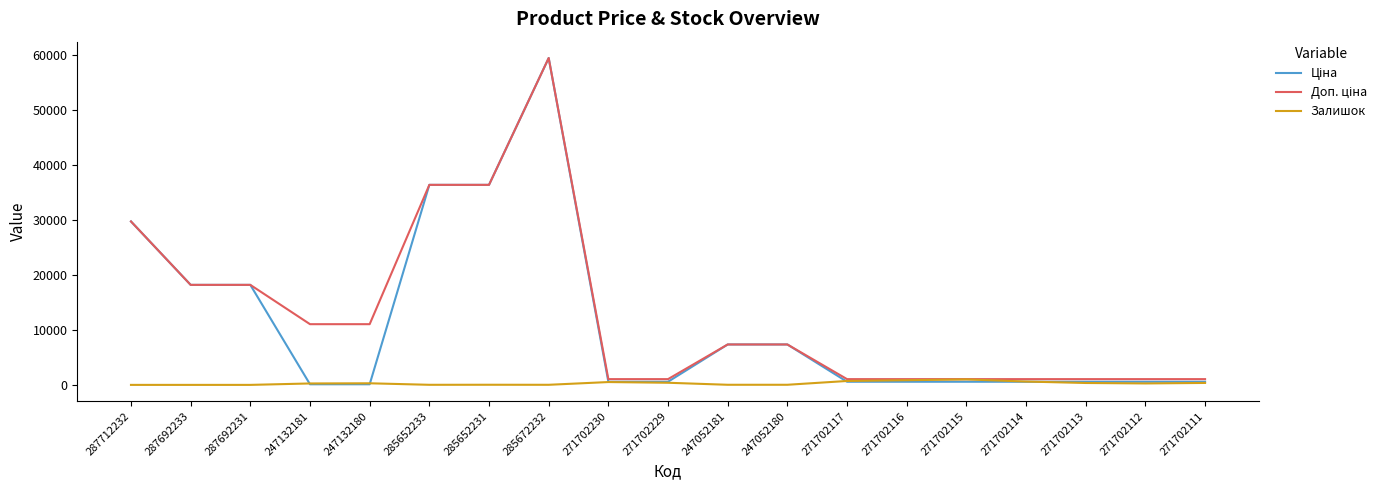

At which category is the sum across all series the highest?

285672232